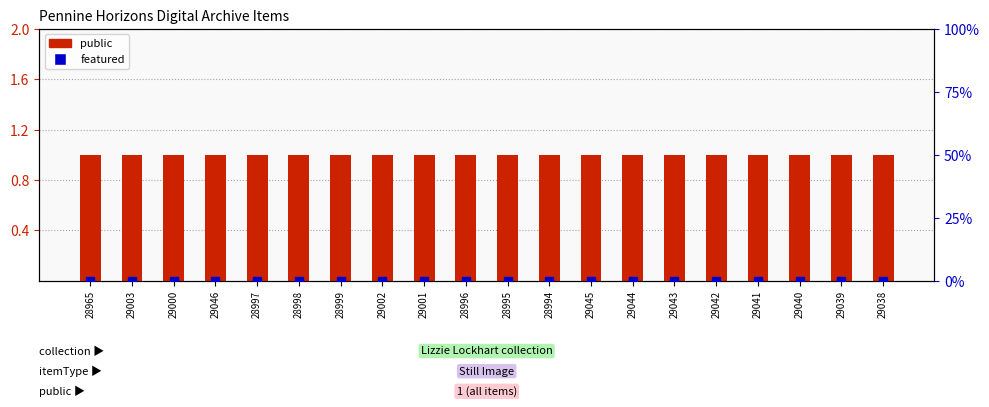

Which series has the largest total across all categories?

public